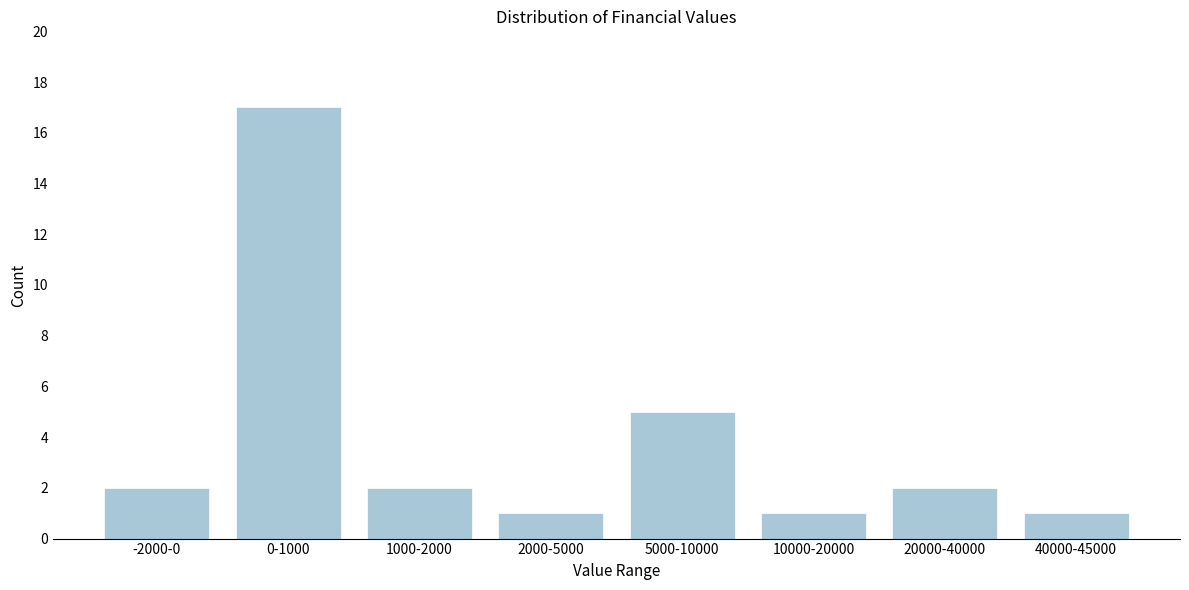

Reading right to left, extract all data points from this chart.

40000-45000=1	20000-40000=2	10000-20000=1	5000-10000=5	2000-5000=1	1000-2000=2	0-1000=17	-2000-0=2